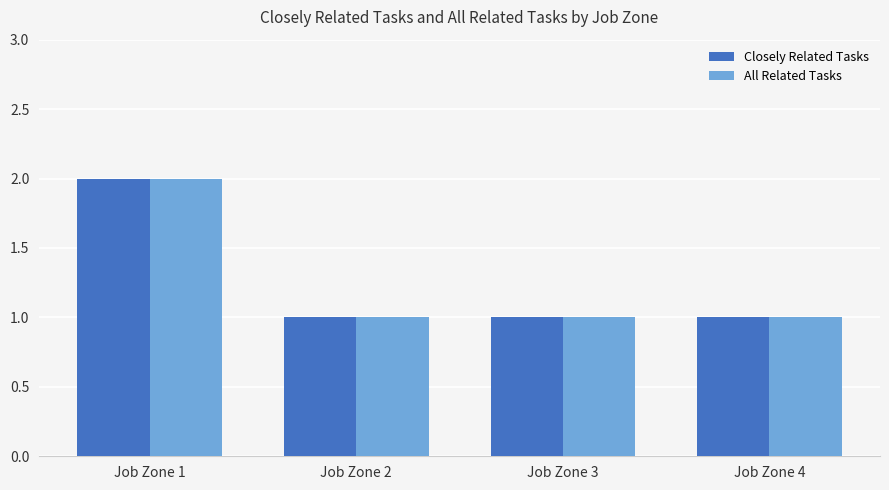

At which category is the sum across all series the highest?

Job Zone 1